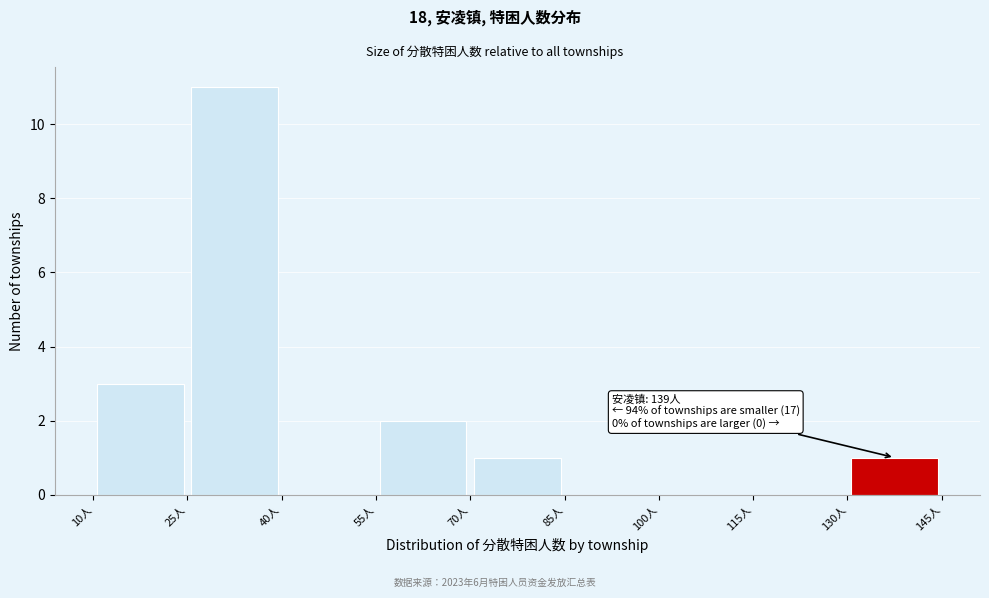

Which range on the x-axis has the tallest bar?

25 to 40